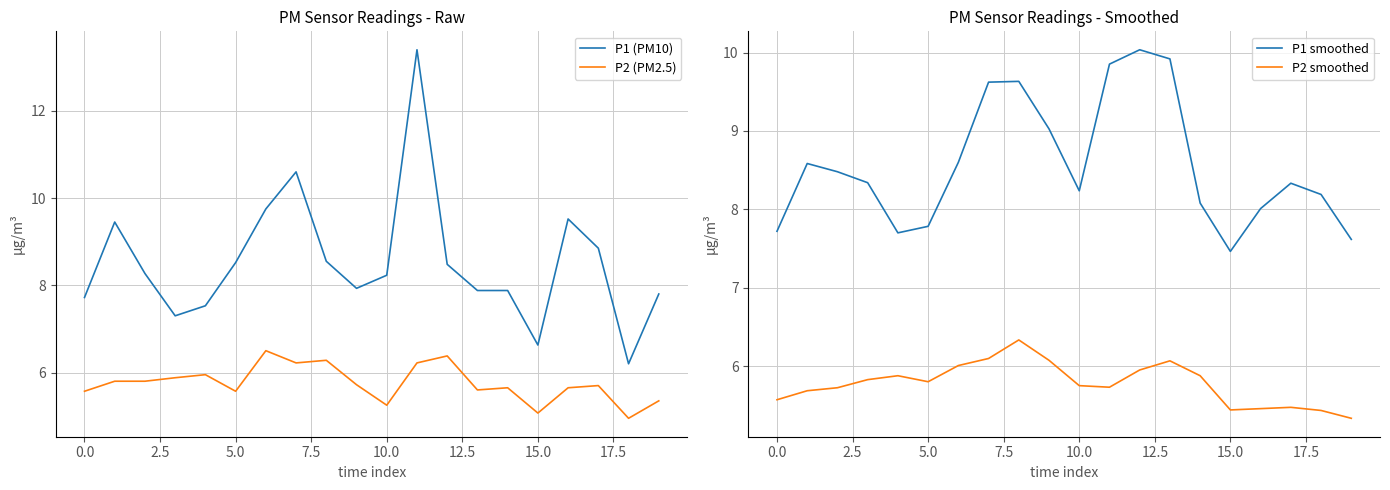

What is the approximate value of P2 smoothed at 0.0?

5.6